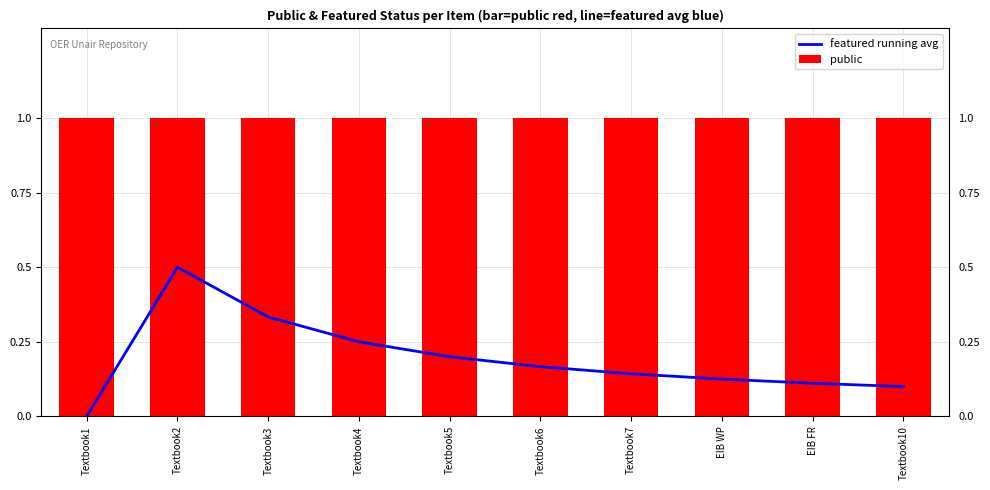

Is it true that public equals 1.0 at EIB FR?

True